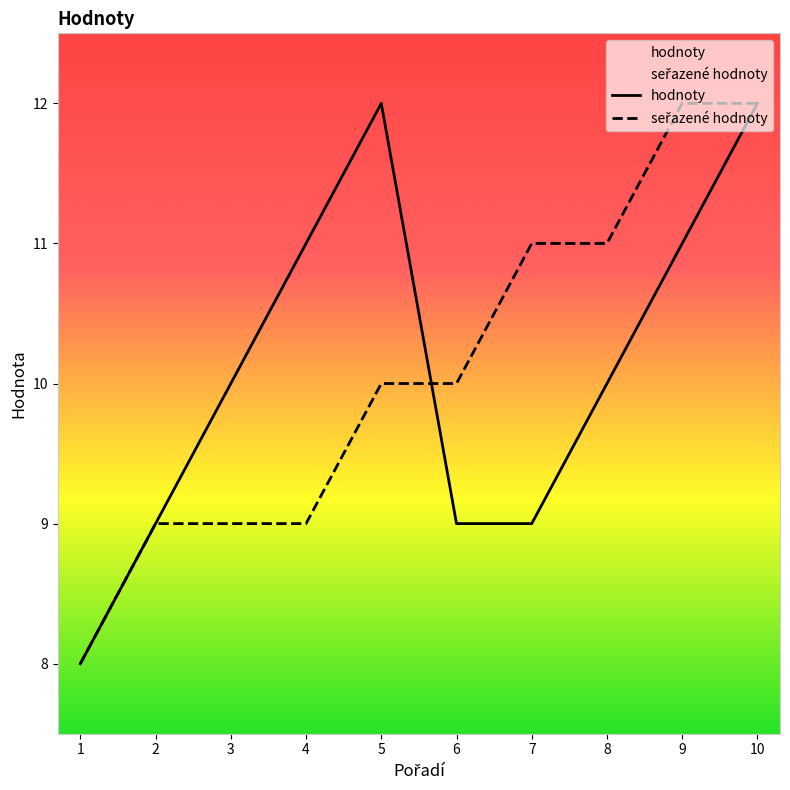

Where do hodnoty and seřazené hodnoty first cross each other?

5 and 6